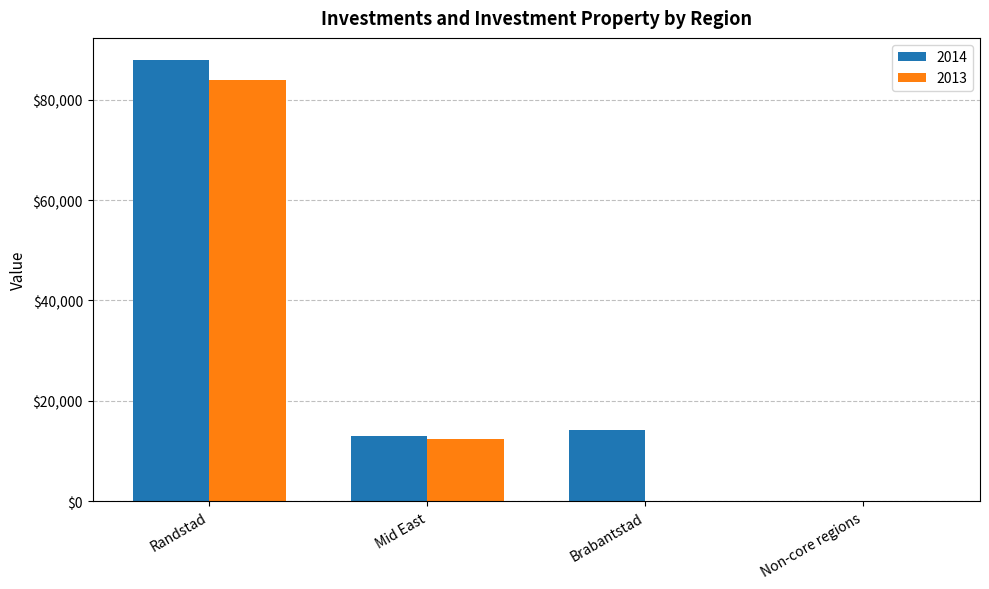

Which series changed the most between Randstad and Mid East?

2014